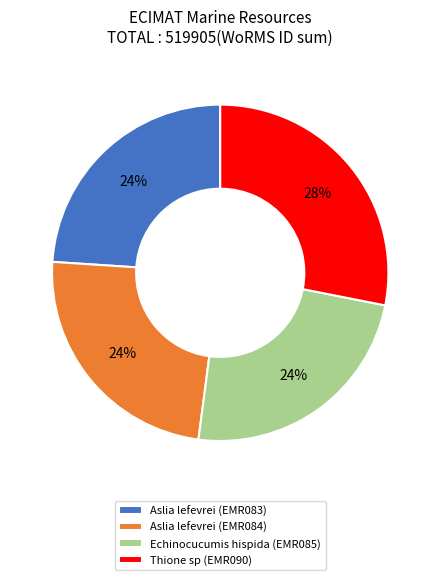

Which category has the biggest portion of the pie?

Thione sp (EMR090)